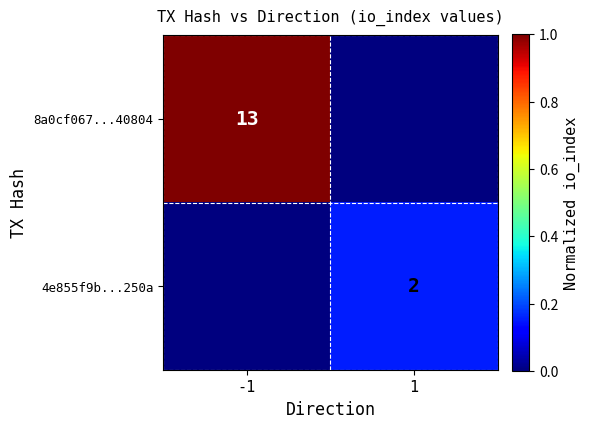

True or false: 8a0cf067...40804 has a value of 13 at -1.

True